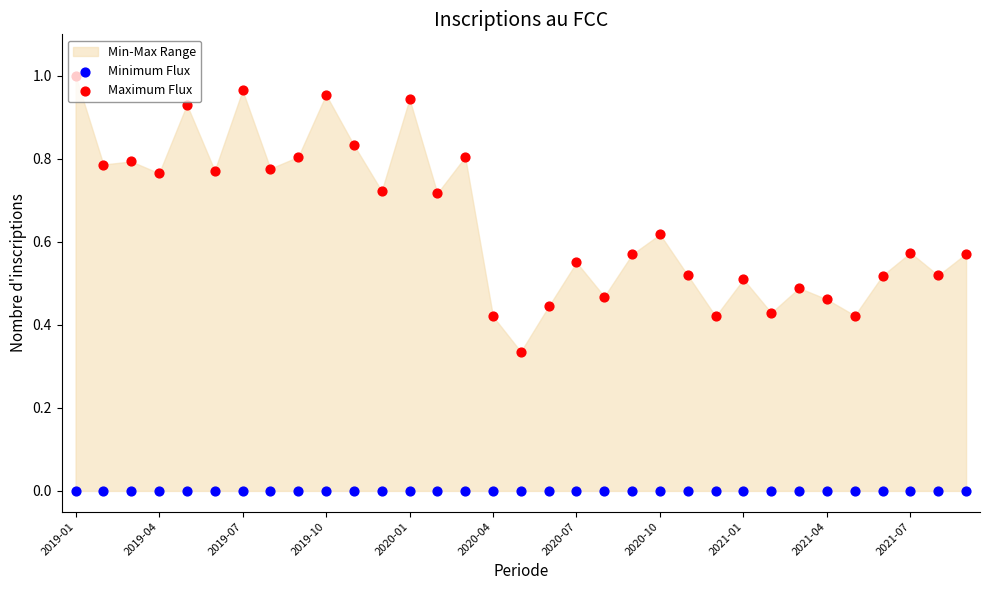

Which series reaches the minimum Y coordinate?

Minimum Flux